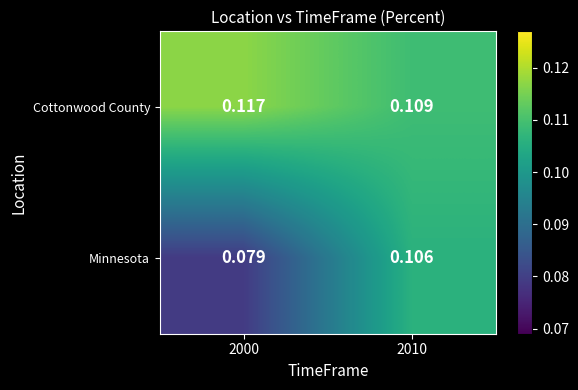

What is the total value across all series at 2000?

0.2